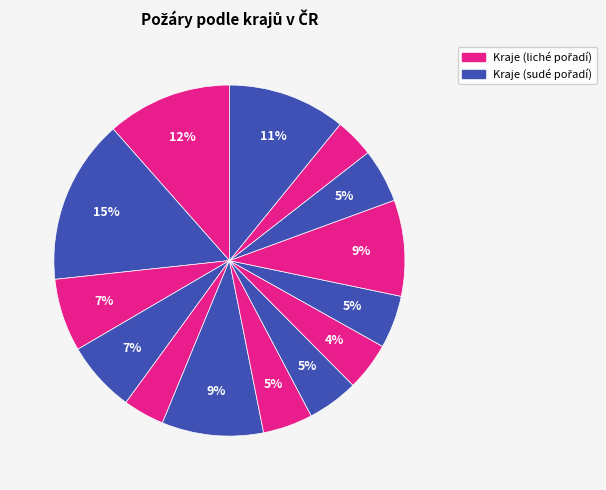

Rank the categories by value from highest to lowest.

Středočeský, Hl. m. Praha, Moravskoslezský, Ústecký, Jihomoravský, Jihočeský, Plzeňský, Olomoucký, Vysočina, Královéhradecký, Liberecký, Pardubický, Karlovarský, Zlínský